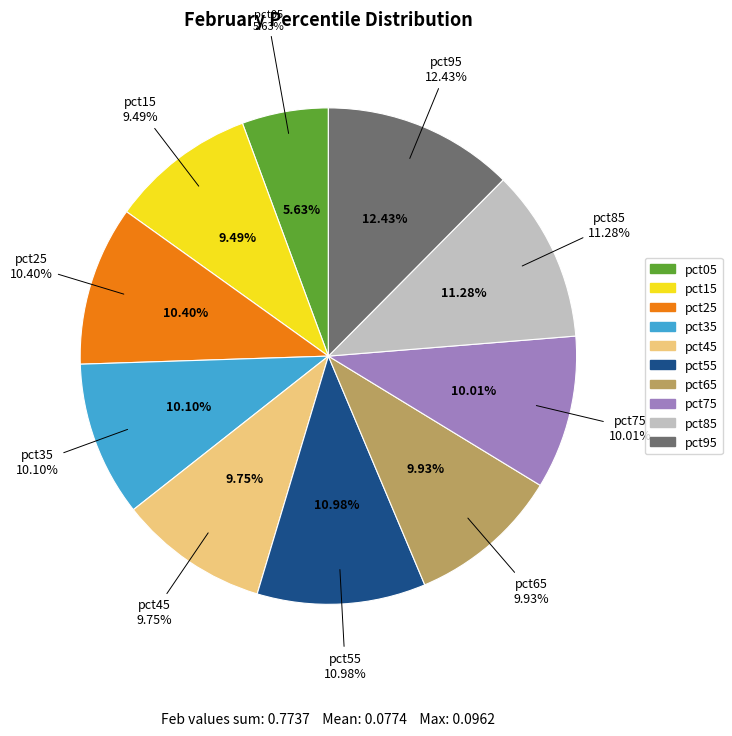

Does pct35 account for over 50% of the chart?

No